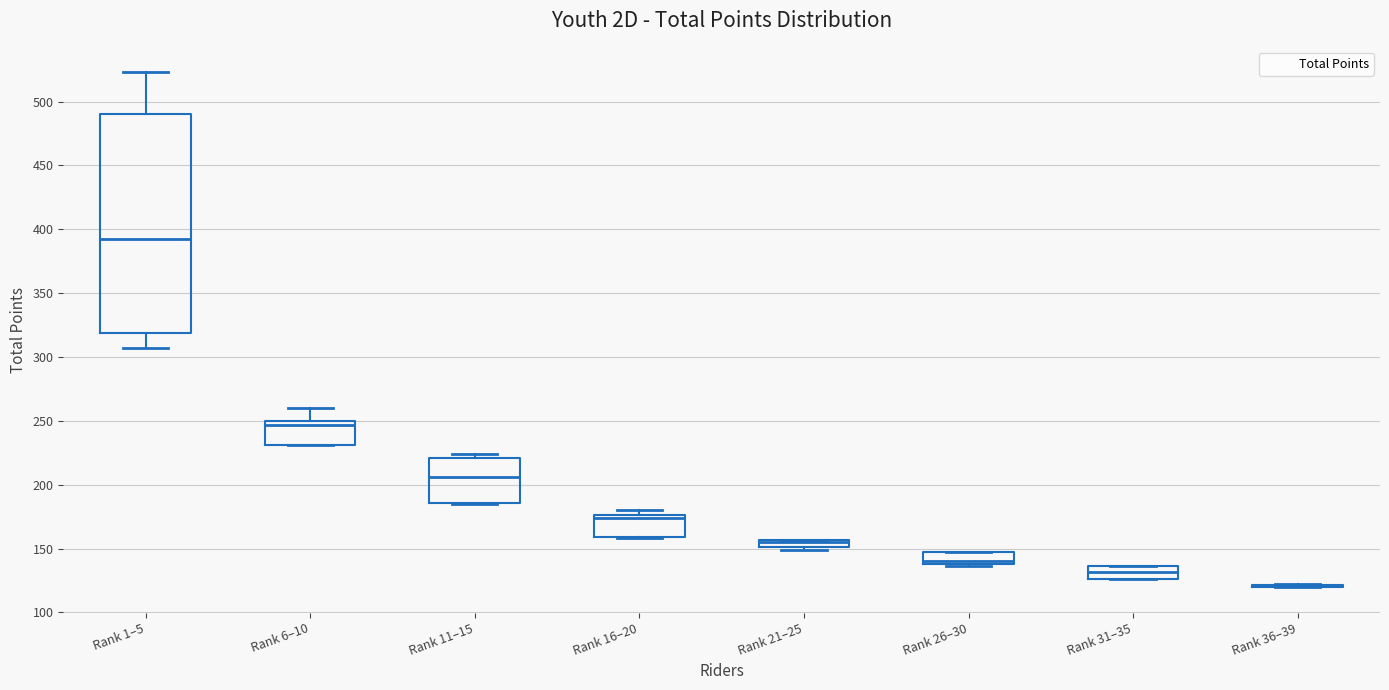

Which box is the tallest, from its lower edge to its upper edge?

Rank 1–5